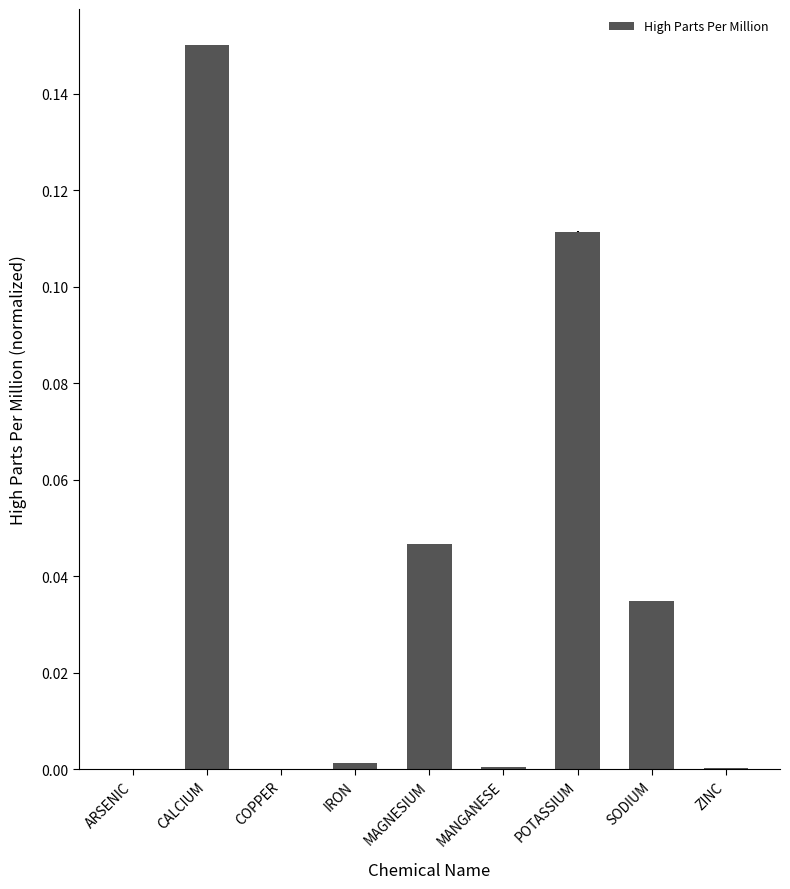

Between IRON and MAGNESIUM, which is larger?

MAGNESIUM